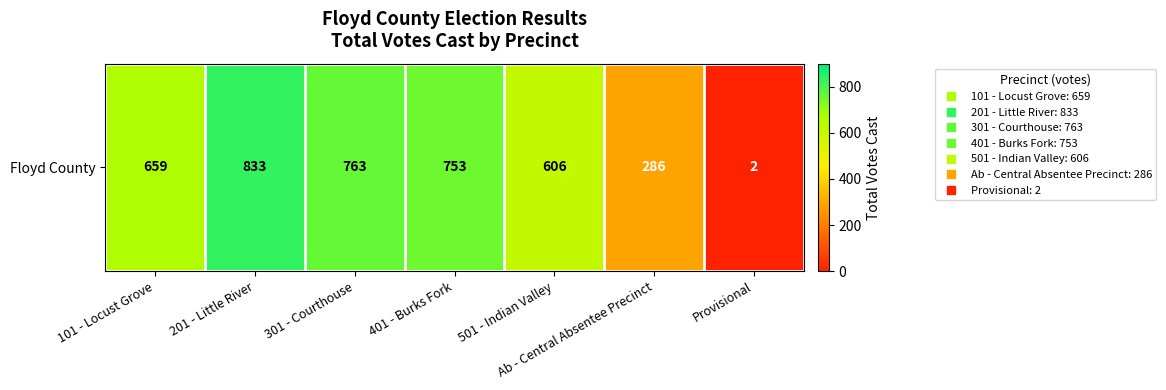

What is the sum of the values at 301 - Courthouse and 401 - Burks Fork?

1516